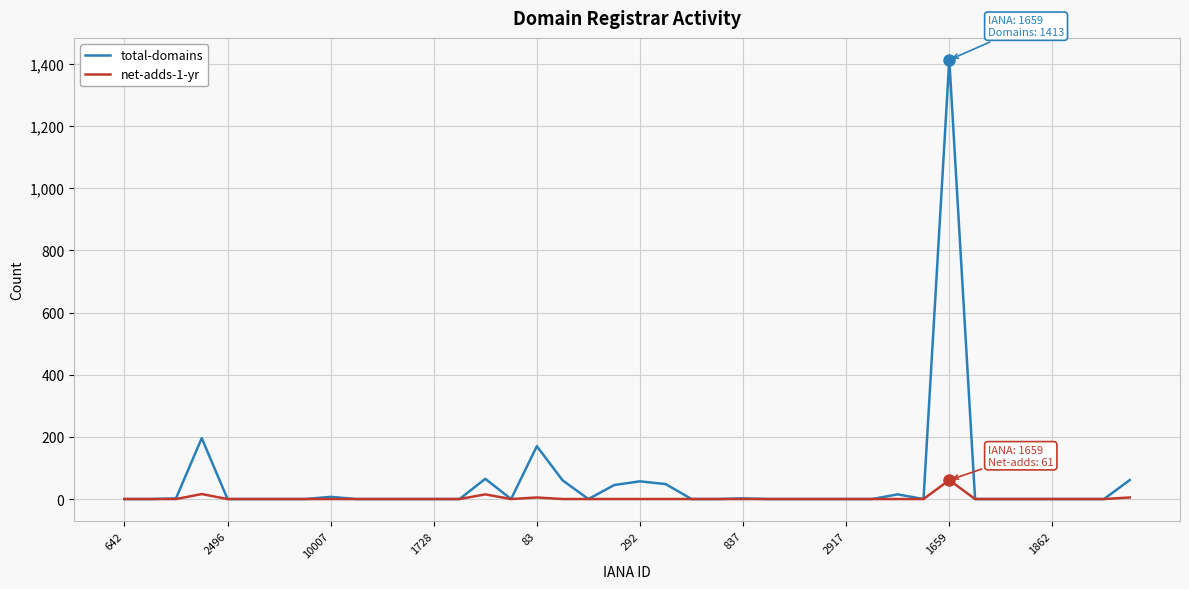

List the series in order of their peak value, highest first.

total-domains, net-adds-1-yr